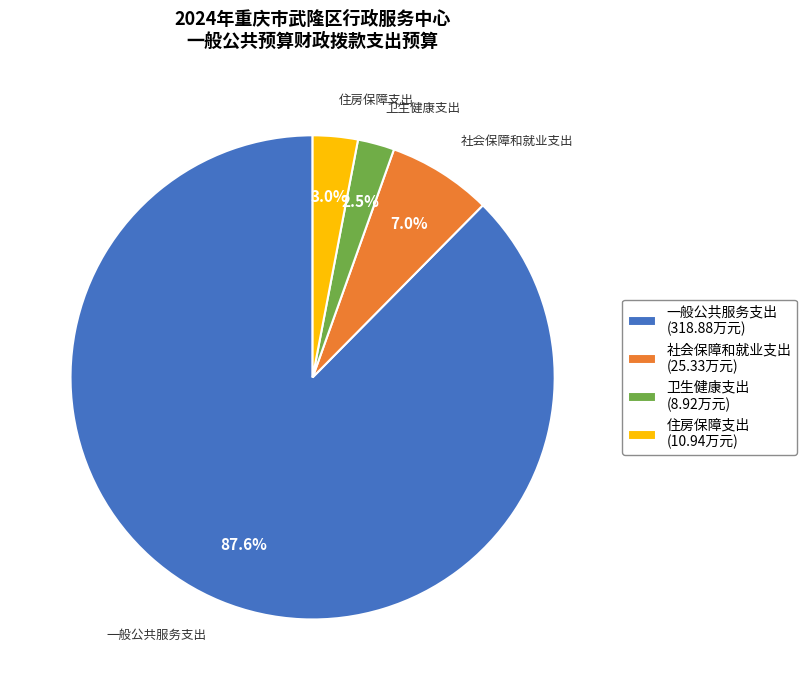

To the nearest percent, what is the difference between the 社会保障和就业支出 and 一般公共服务支出 slice percentages?

81%